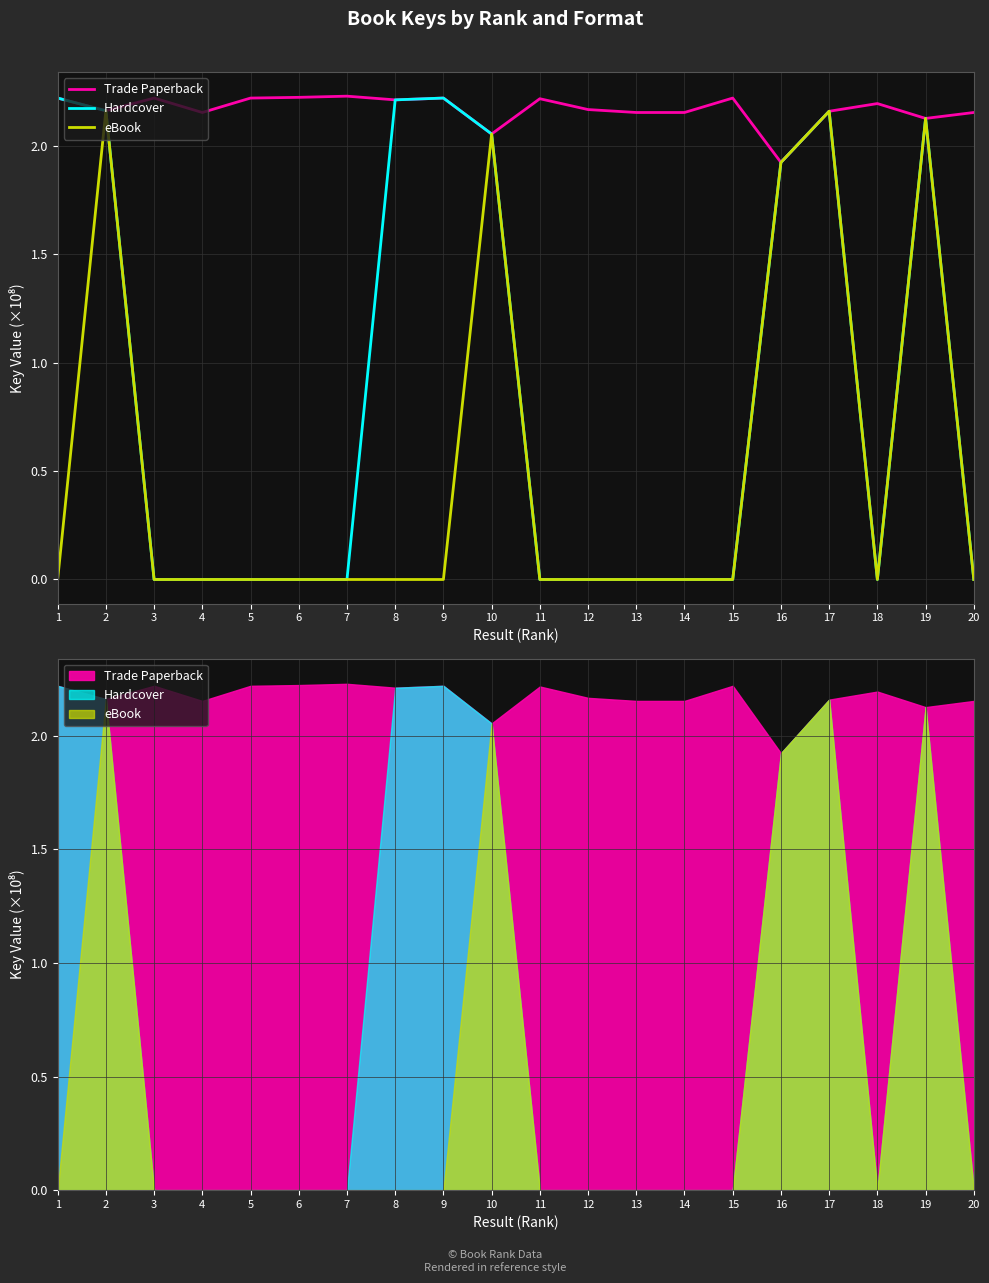

How many series are shown in this chart?

3